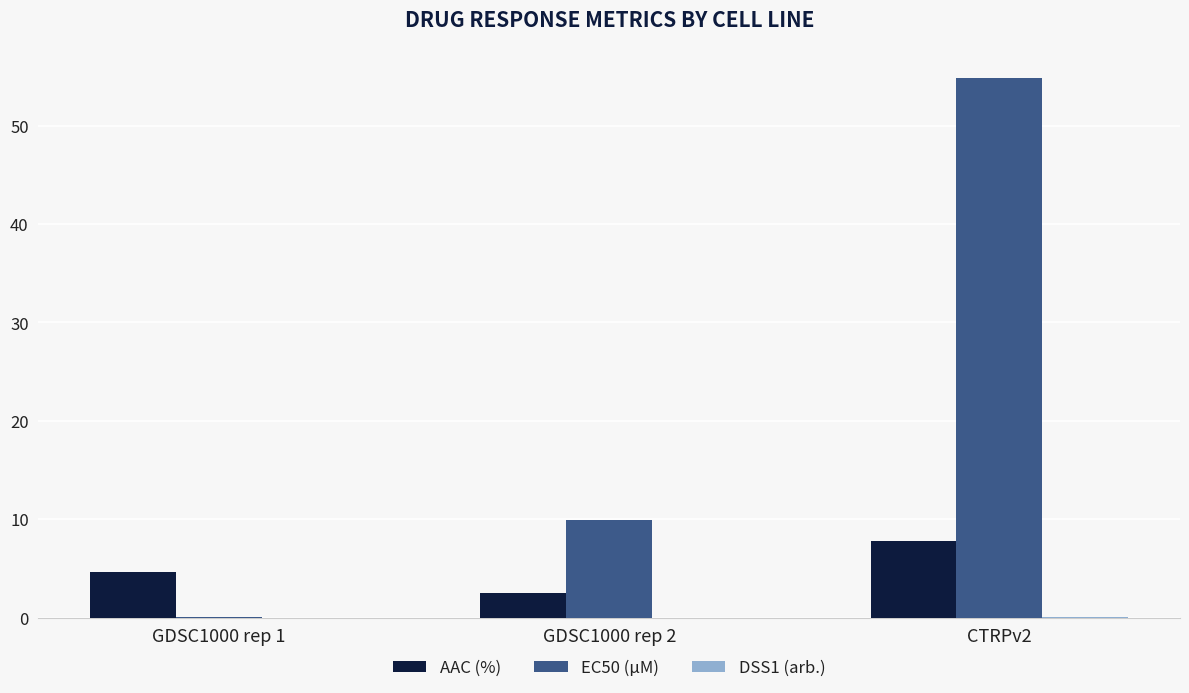

Which series has the largest total across all categories?

EC50 (µM)